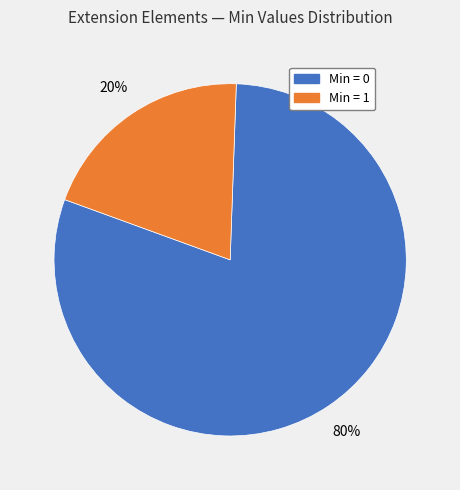

Count the number of slices in the pie.

2